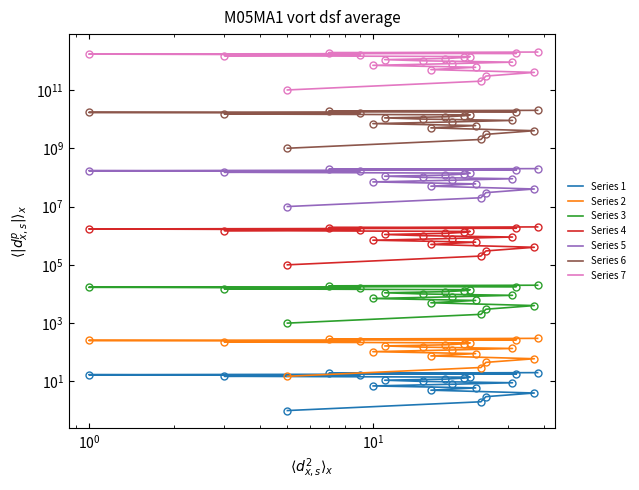

Rank the categories by value from lowest to highest.

5, 24, 25, 37, 16, 23, 10, 19, 31, 15, 11, 18, 21, 22, 3, 9, 1, 32, 7, 38